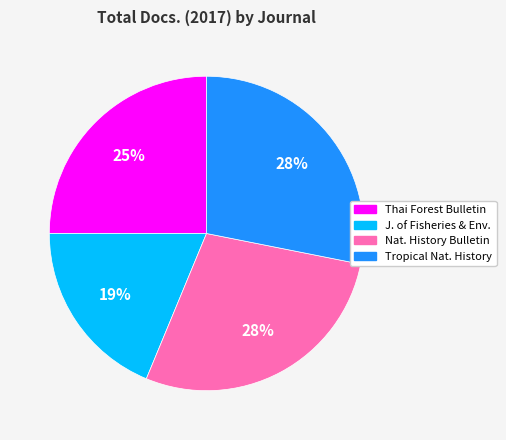

Which category has the smallest portion of the pie?

J. of Fisheries & Env.